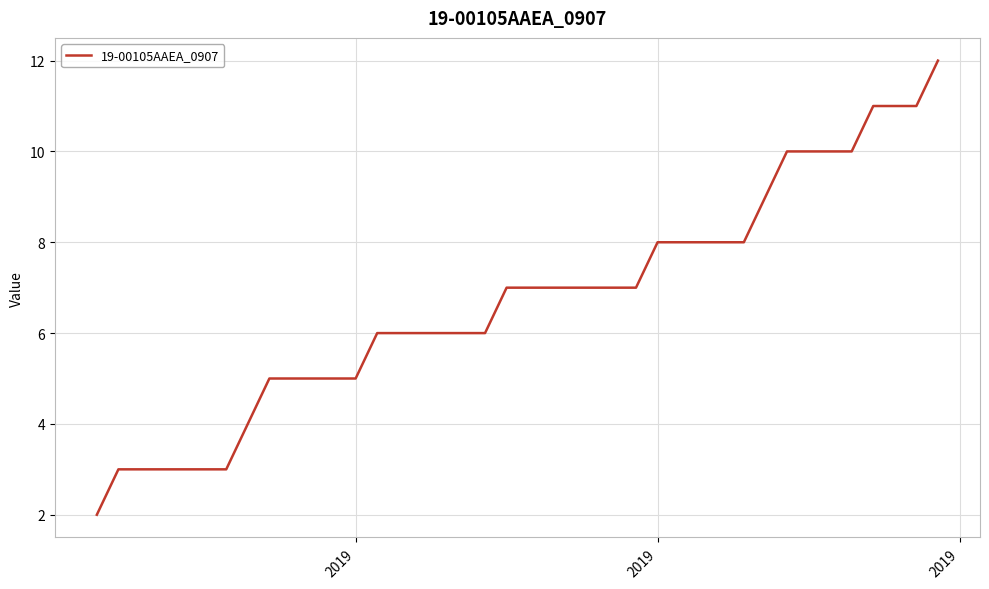

Reading right to left, list all the values displayed in this chart.

12	11	11	11	10	10	10	10	9	8	8	8	8	8	7	7	7	7	7	7	7	6	6	6	6	6	6	5	5	5	5	5	4	3	3	3	3	3	3	2